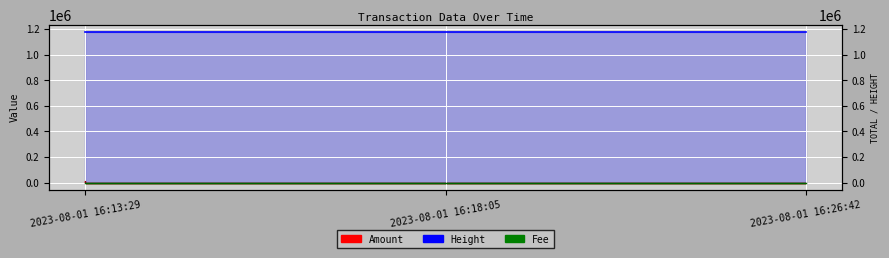

Read the Height value at 2023-08-01 16:18:05.

1173774.0